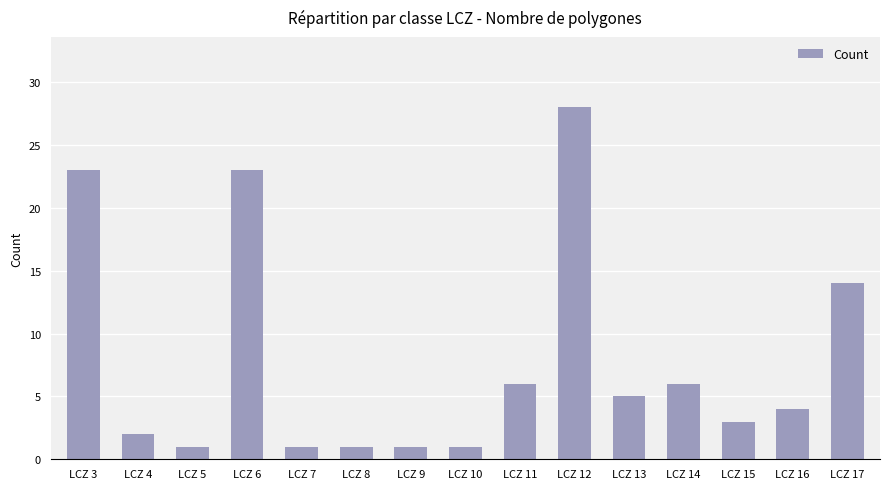

Between LCZ 14 and LCZ 17, which is larger?

LCZ 17